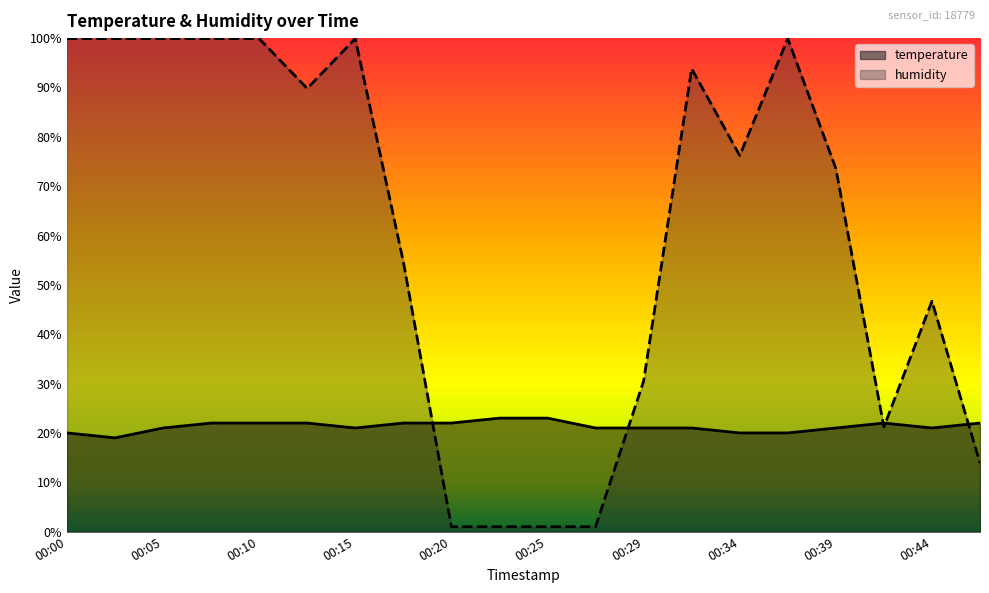

At which category is the sum across all series the highest?

00:07